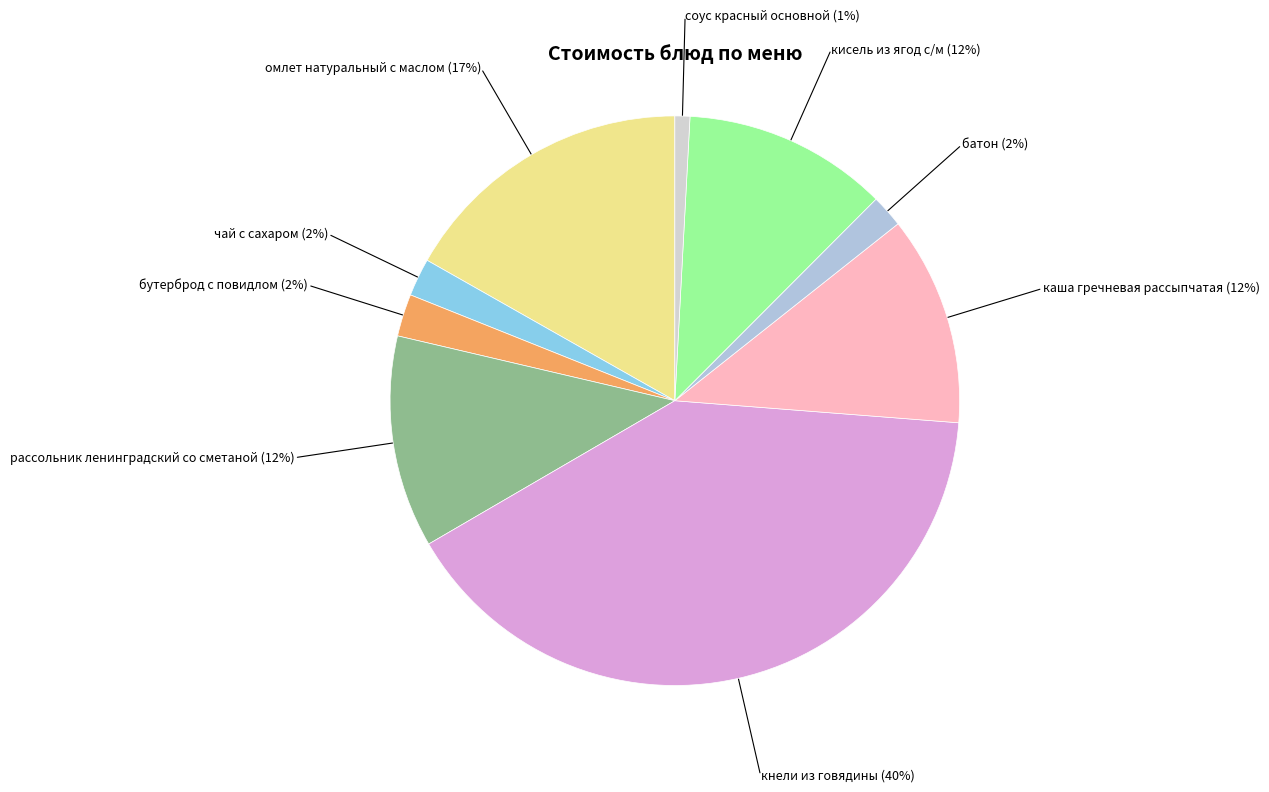

Which has a higher value, кнели из говядины or рассольник ленинградский со сметаной?

кнели из говядины